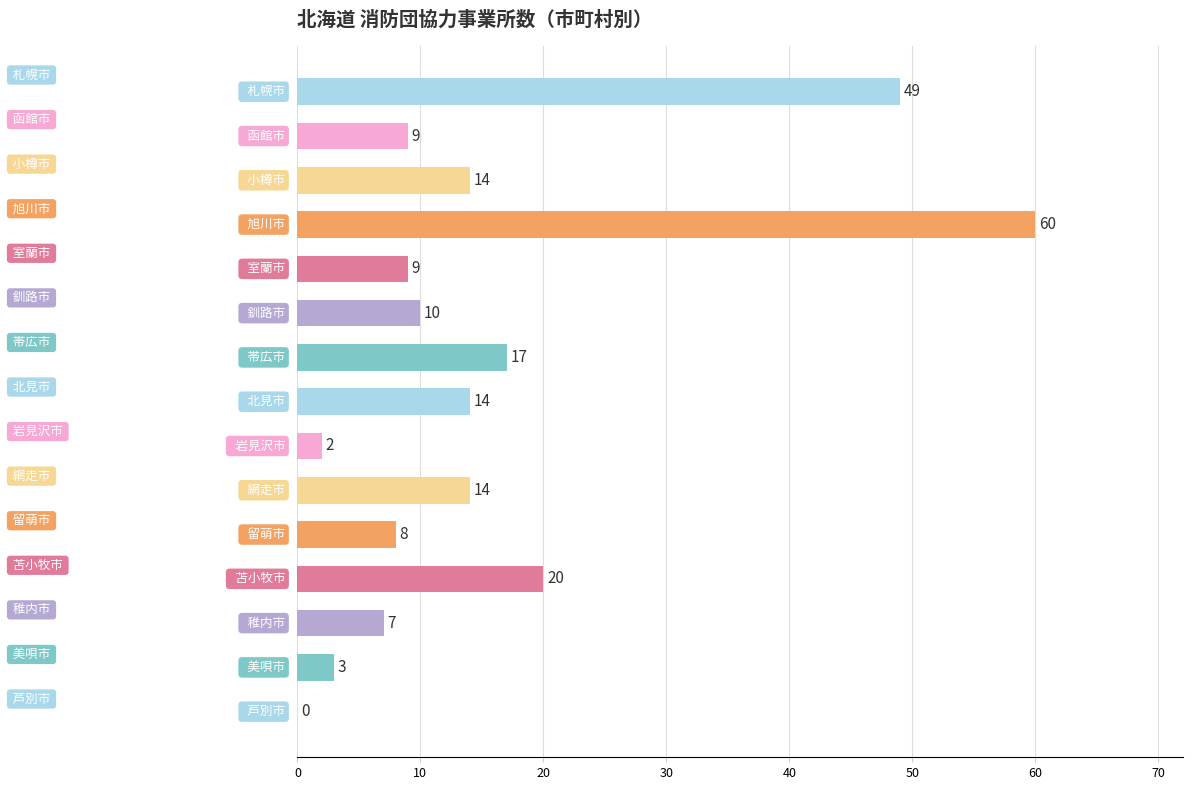

What is the sum of all values?

236